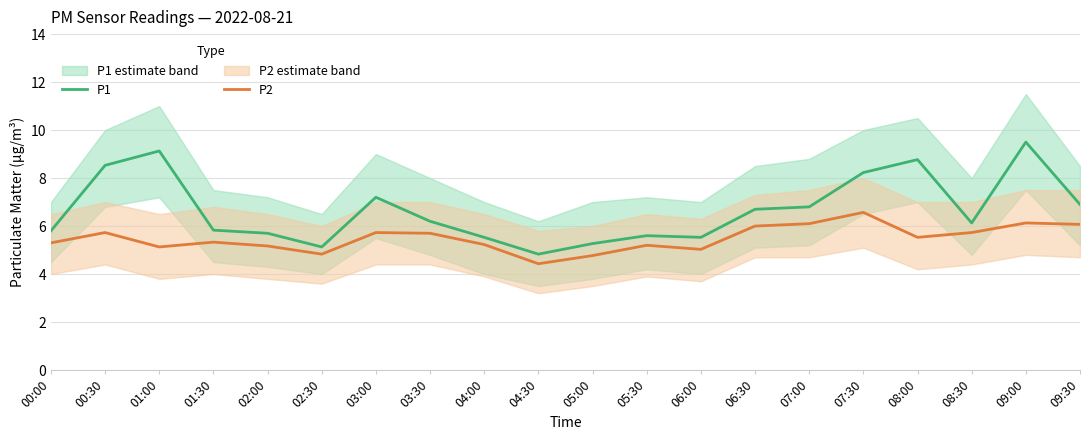

What position from the right is 07:30?

5